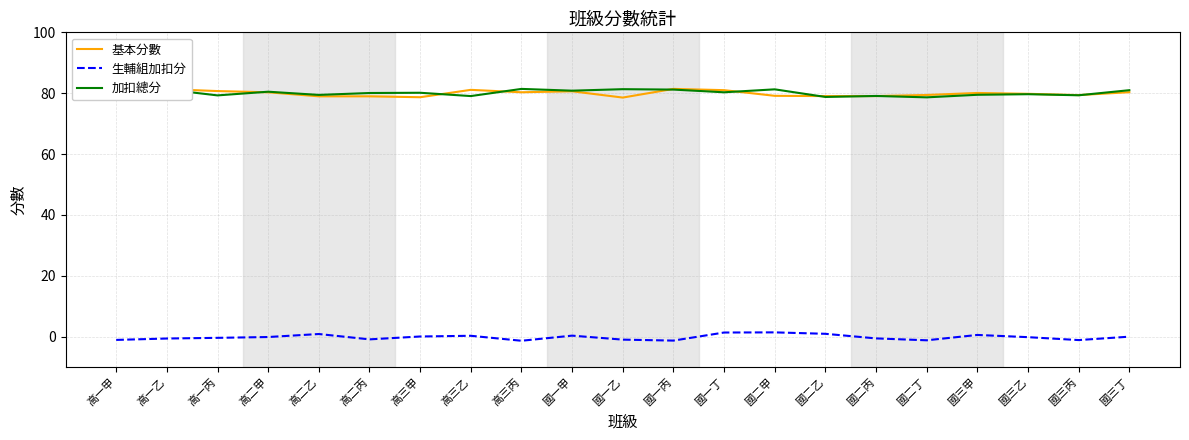

Reading right to left, list all the values displayed in this chart.

基本分數: 80.3	79.4	79.8	80.1	79.4	79.1	79.0	79.1	81.0	81.4	78.6	80.6	80.3	81.1	78.7	79.0	79.0	80.3	80.7	81.4	79.6
生輔組加扣分: -0.0	-1.1	-0.2	0.6	-1.2	-0.6	0.9	1.4	1.3	-1.3	-1.0	0.3	-1.4	0.3	0.0	-0.9	0.9	-0.1	-0.4	-0.6	-1.1
加扣總分: 81.0	79.3	79.7	79.5	78.6	79.1	78.8	81.3	80.3	81.2	81.3	80.8	81.4	79.1	80.1	80.1	79.4	80.5	79.3	81.2	78.6